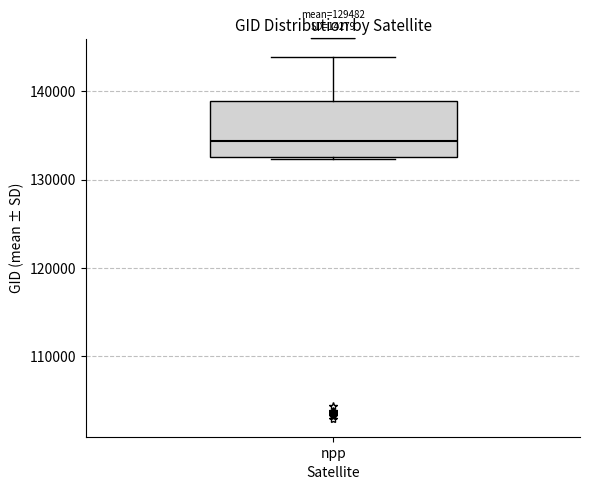

Transcribe this box plot: give where the median line is, the range the box spans, and where the two whiskers end, as read against the y-axis. The values are not printed on the chart, so give them approximately, as read against the axis.

median 134000, box 133000 to 139000, whiskers 132000 to 144000